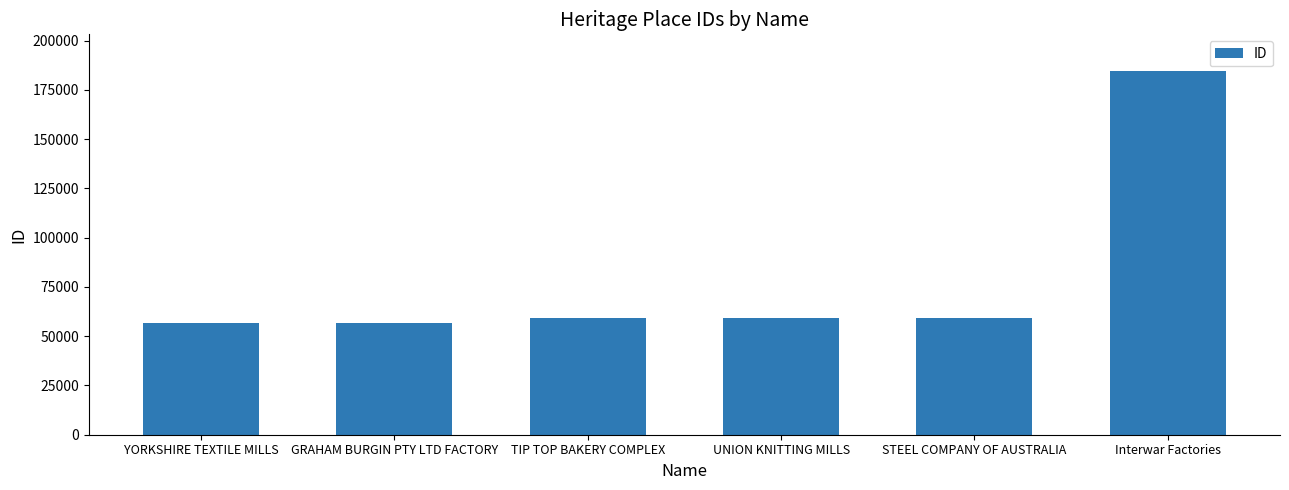

Is it true that the value at YORKSHIRE TEXTILE MILLS is 30250?

False